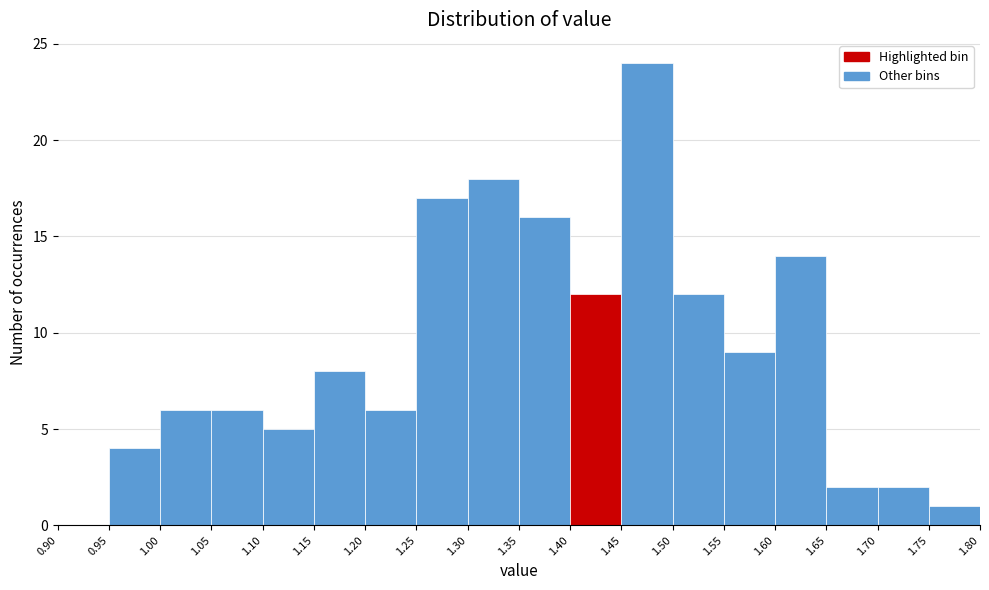

Which range on the x-axis has the tallest bar?

1.45 to 1.50